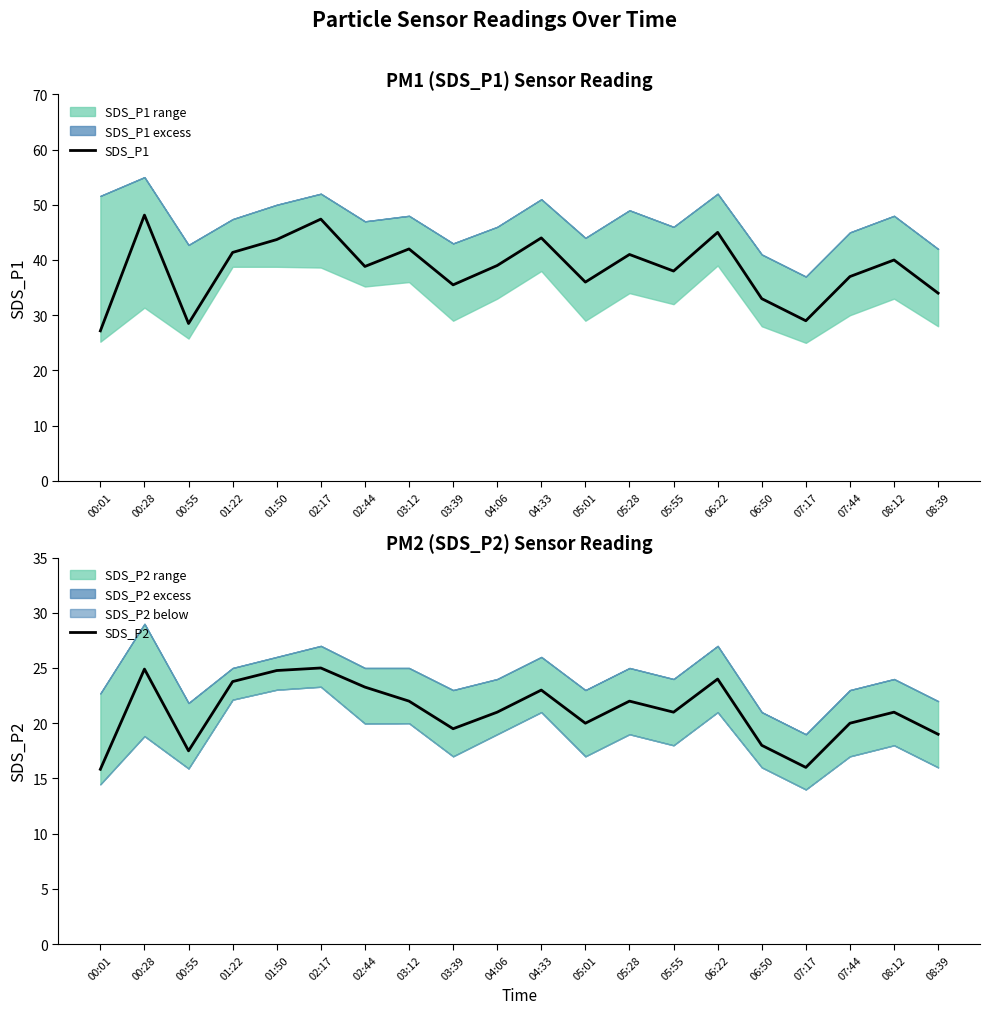

What is the difference between the SDS_P2 values at 04:33 and 00:55?

5.5